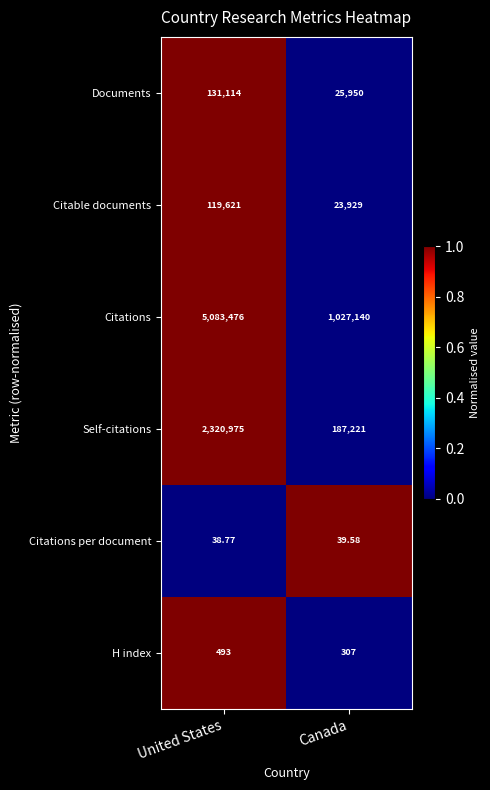

Which series has the largest range (max minus min)?

Citations